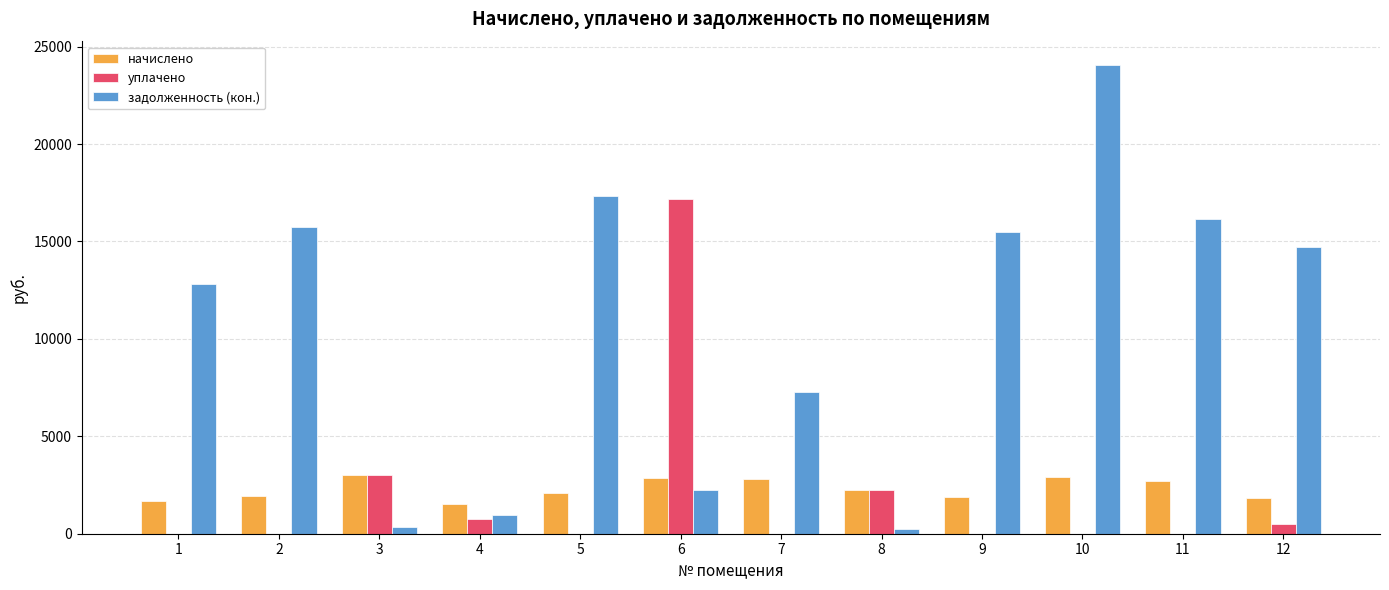

What is the sum of all уплачено values?

23702.3